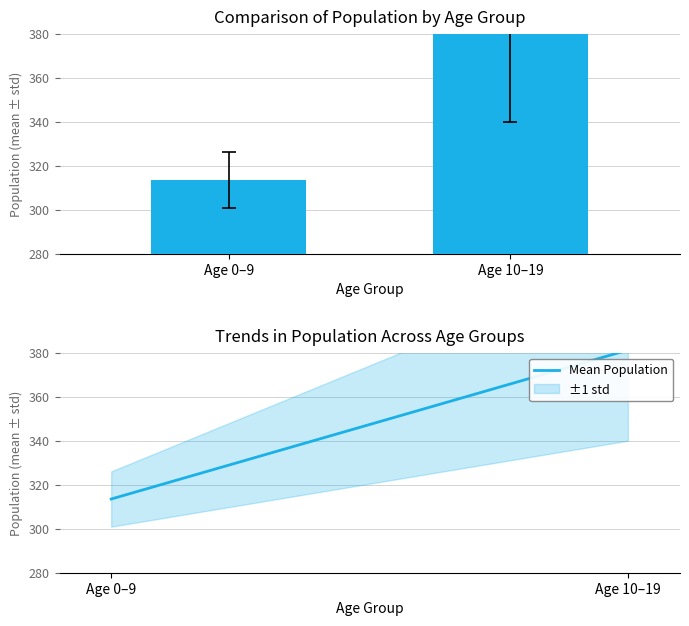

Does the chart contain stacked bars?

No